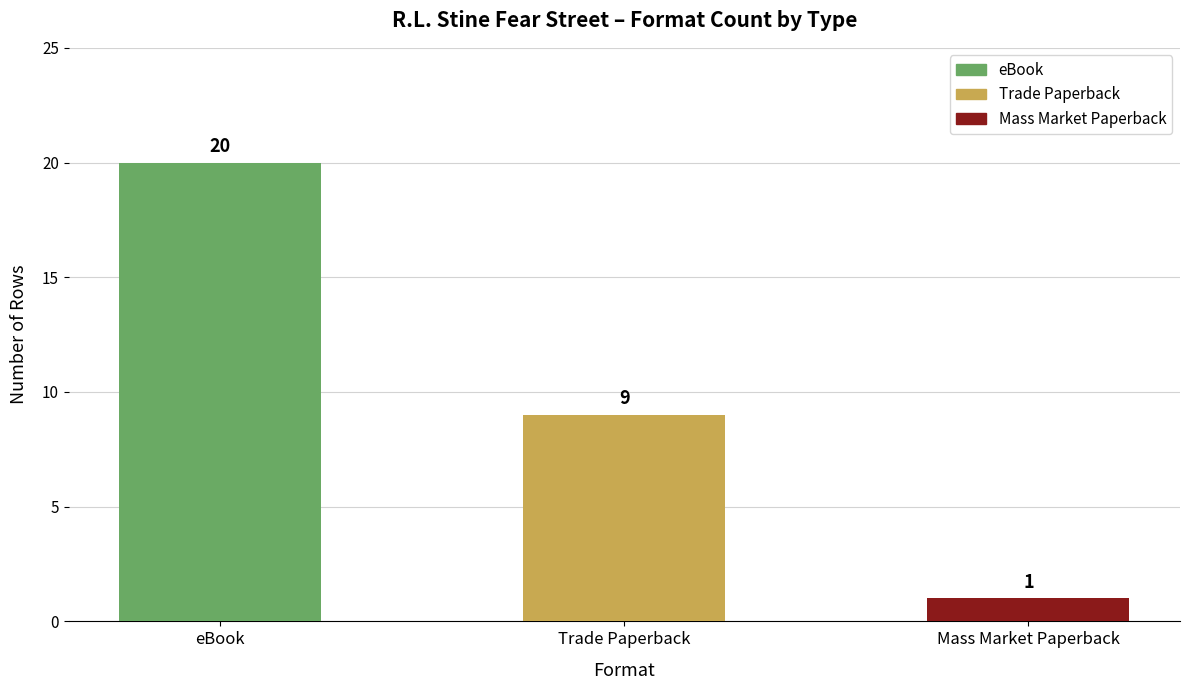

The value at eBook is 10. True or false?

False